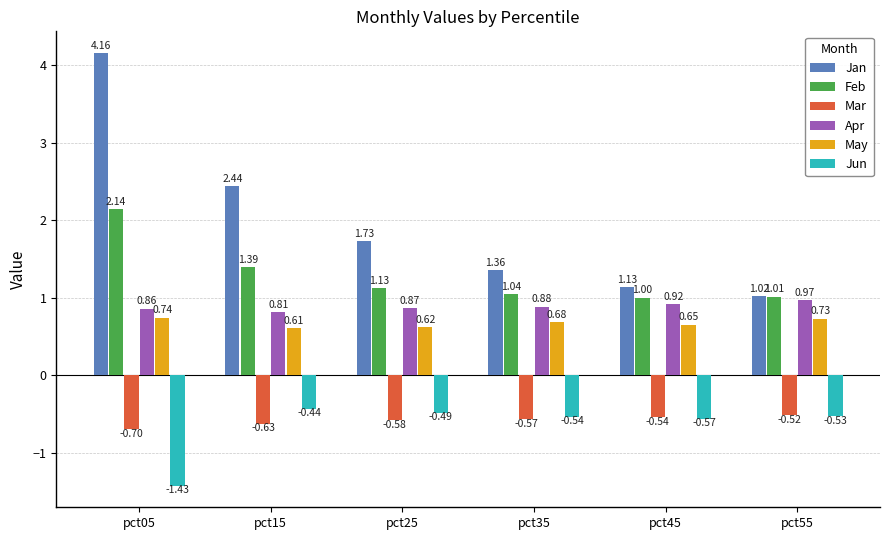

Which series has the widest spread of values?

Jan